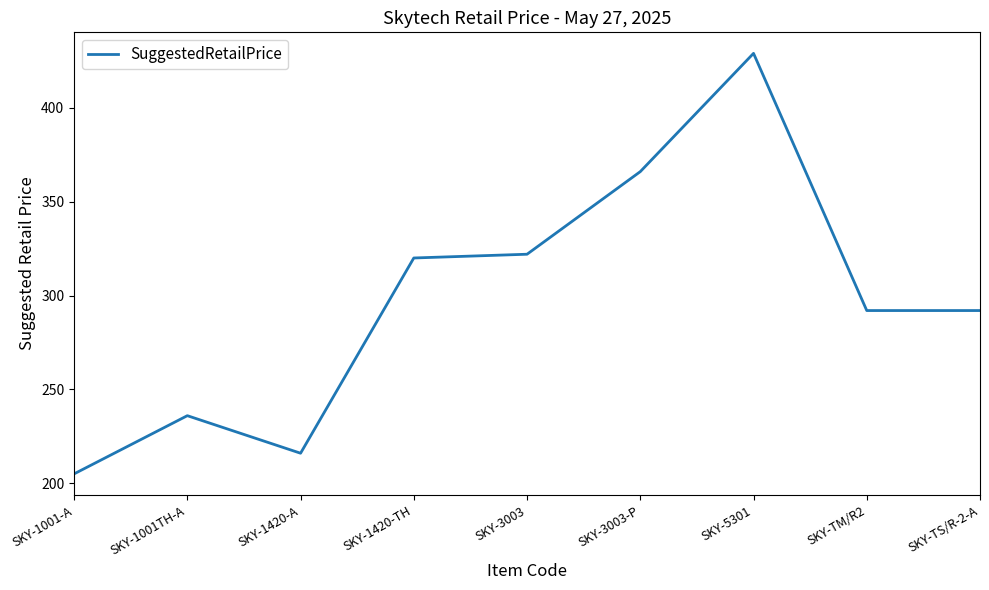

Which label corresponds to the smallest value in the chart?

SKY-1001-A